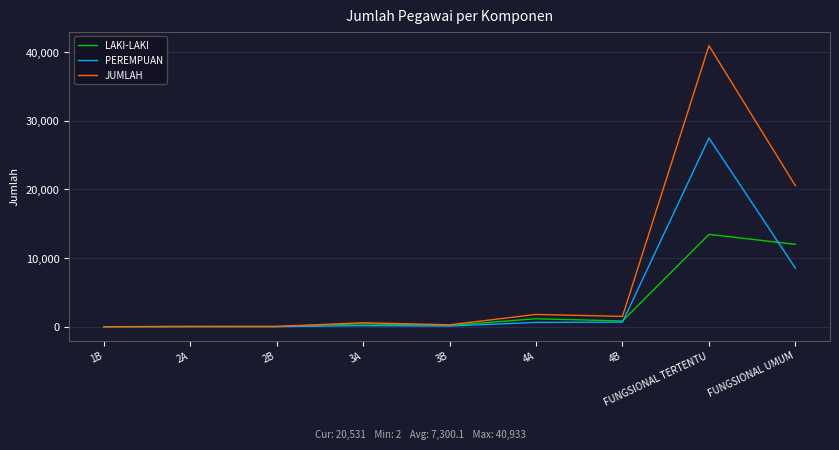

Which series has the largest range (max minus min)?

JUMLAH